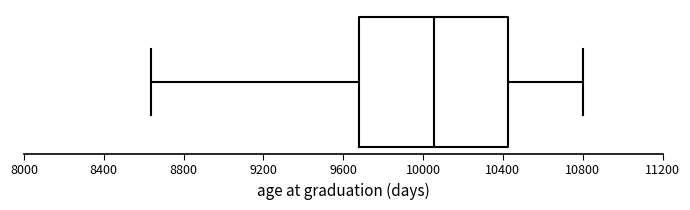

Transcribe this box plot: give where the median line is, the range the box spans, and where the two whiskers end, as read against the x-axis. The values are not printed on the chart, so give them approximately, as read against the axis.

median 10050, box 9700 to 10450, whiskers 8650 to 10800